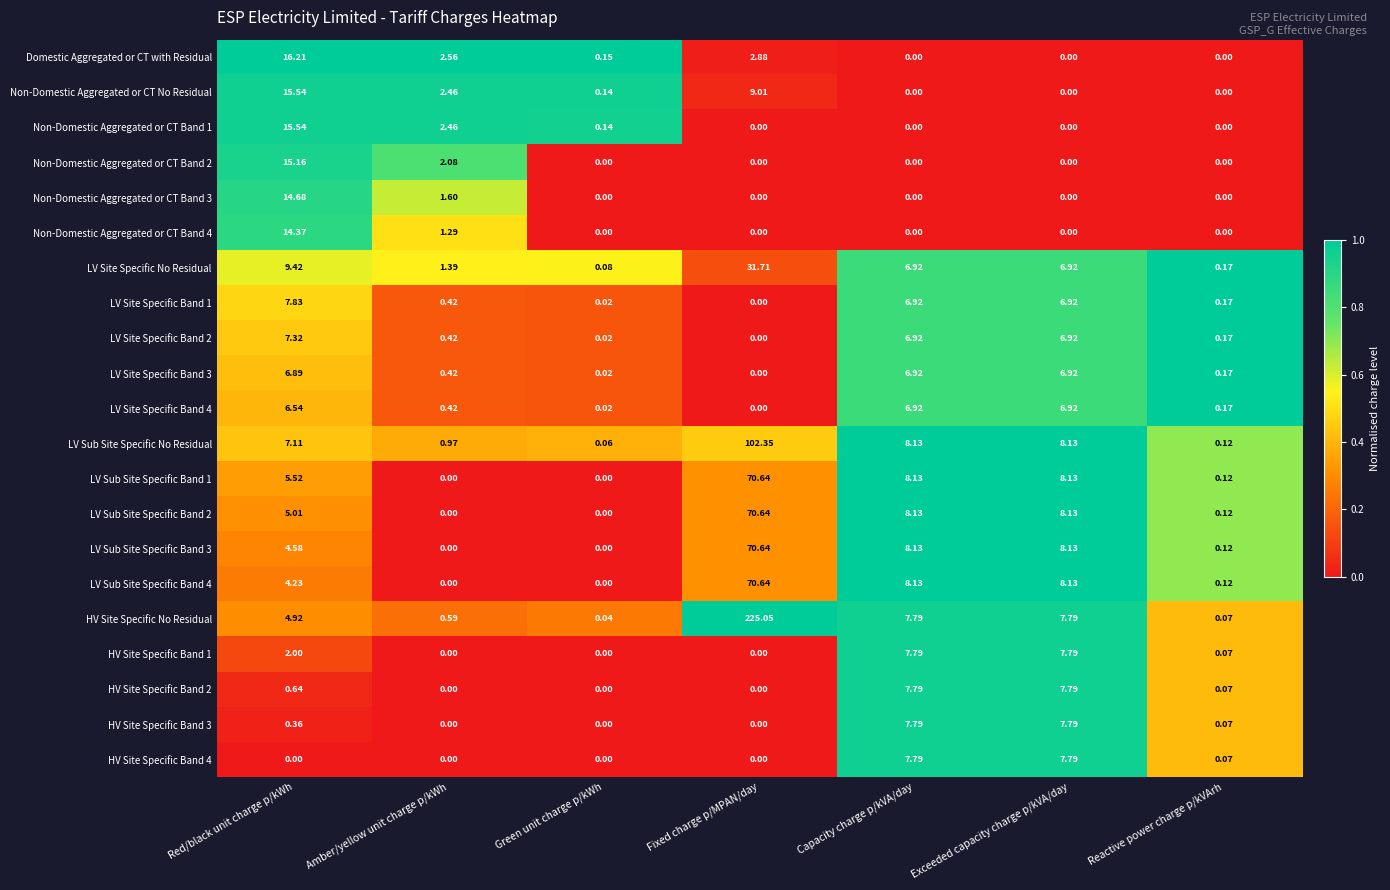

Which series has the largest range (max minus min)?

HV Site Specific No Residual